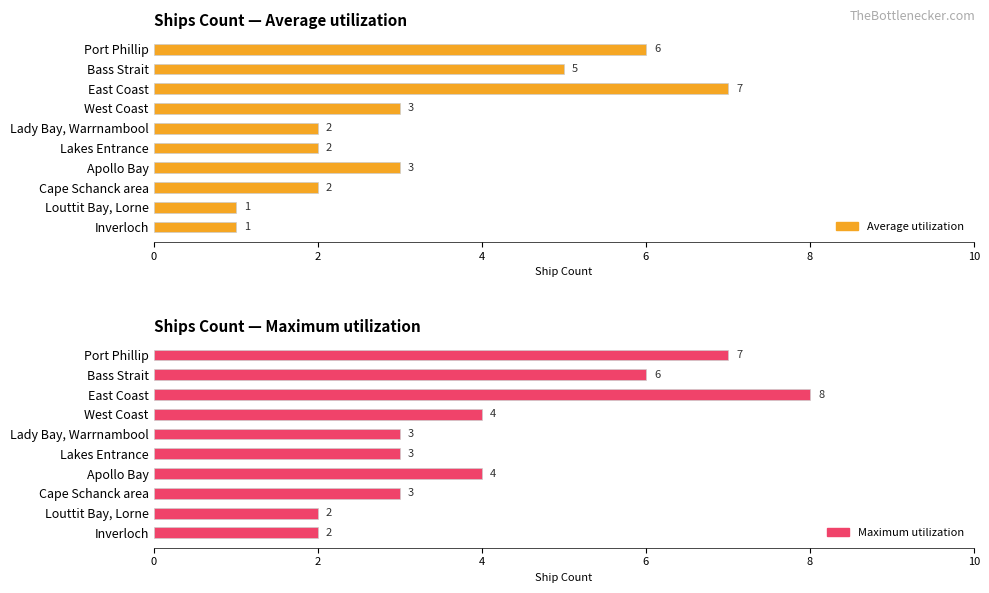

Is it true that Maximum utilization equals 1 at Louttit Bay, Lorne?

False